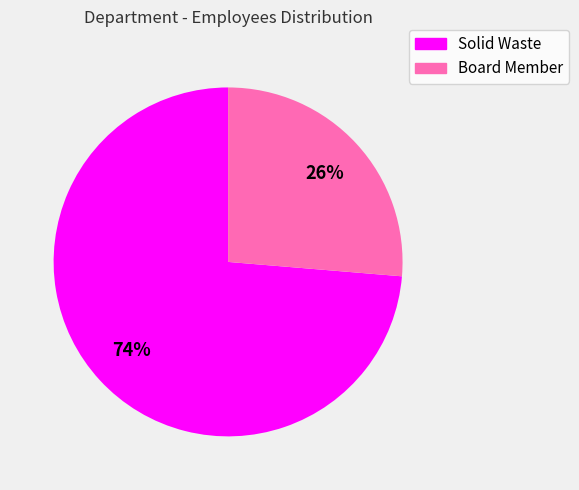

Is it true that Solid Waste is 74% of the pie?

True